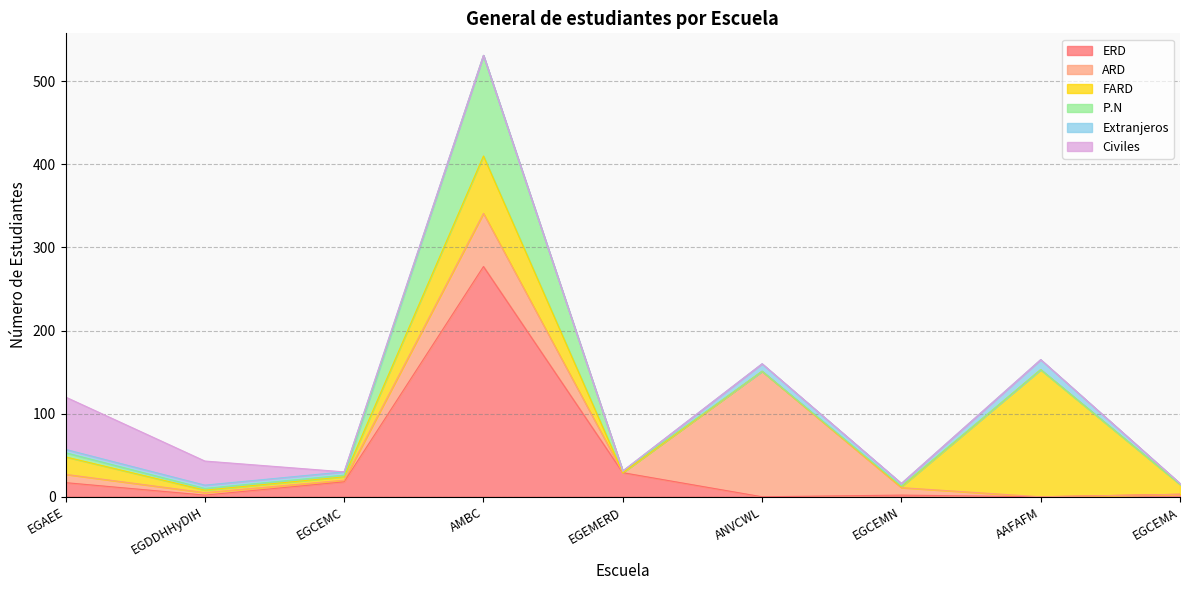

How many series are shown in this chart?

6